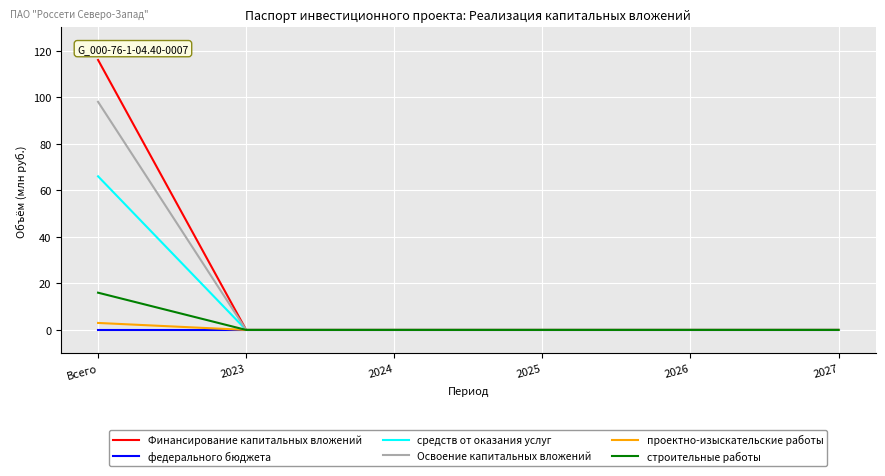

True or false: Финансирование капитальных вложений has a value of 0 at 2027.

True